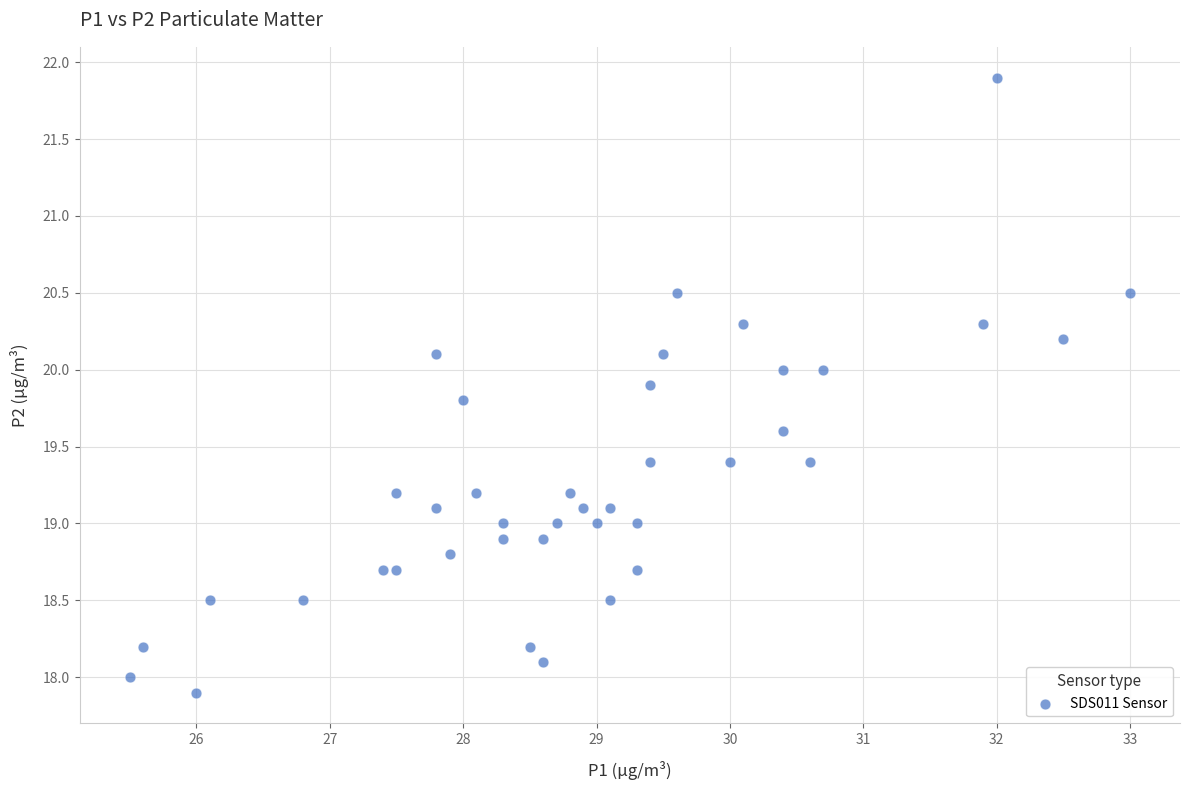

What is the range of Y values (max minus min)?

4.0